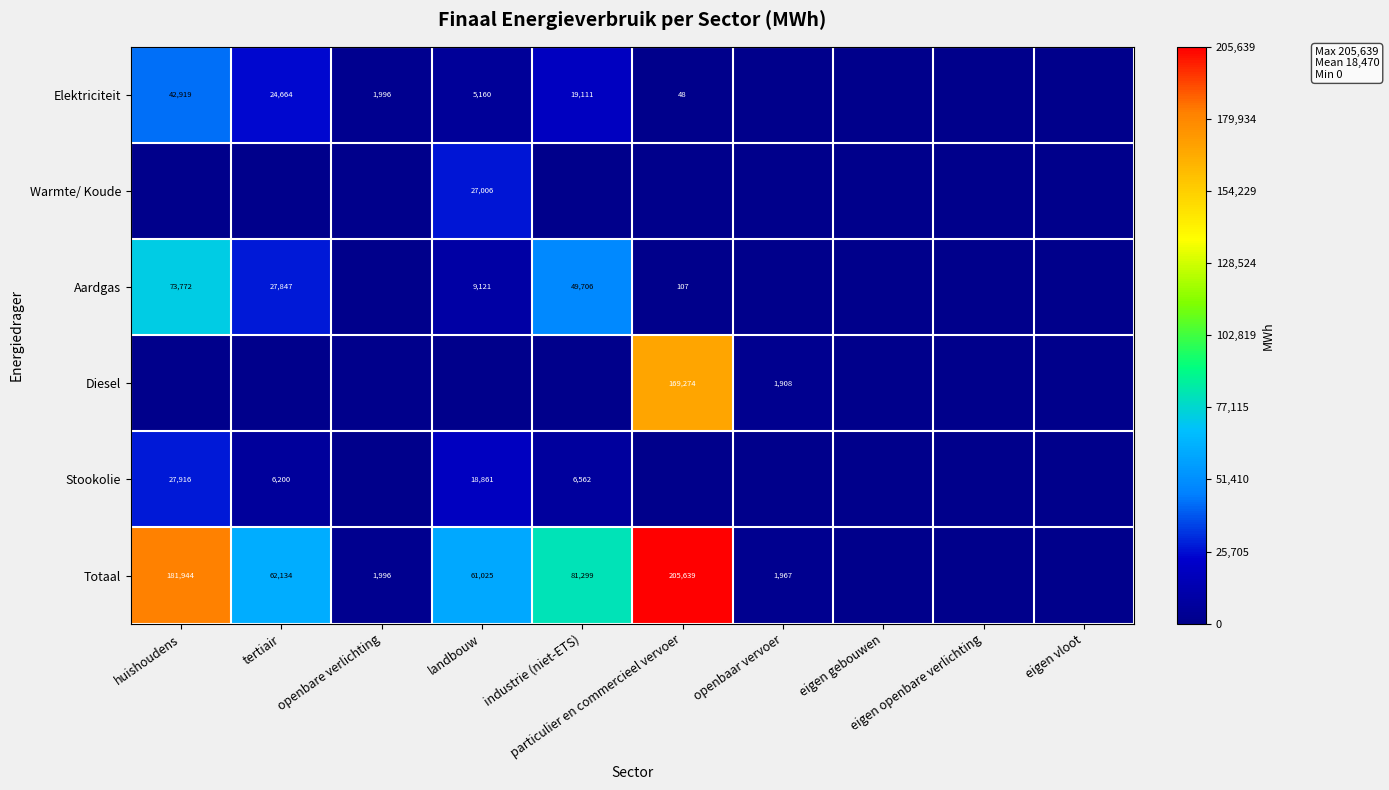

List the labels in order of Diesel value, largest first.

particulier en commercieel vervoer, openbaar vervoer, huishoudens, tertiair, openbare verlichting, landbouw, industrie (niet-ETS), eigen gebouwen, eigen openbare verlichting, eigen vloot